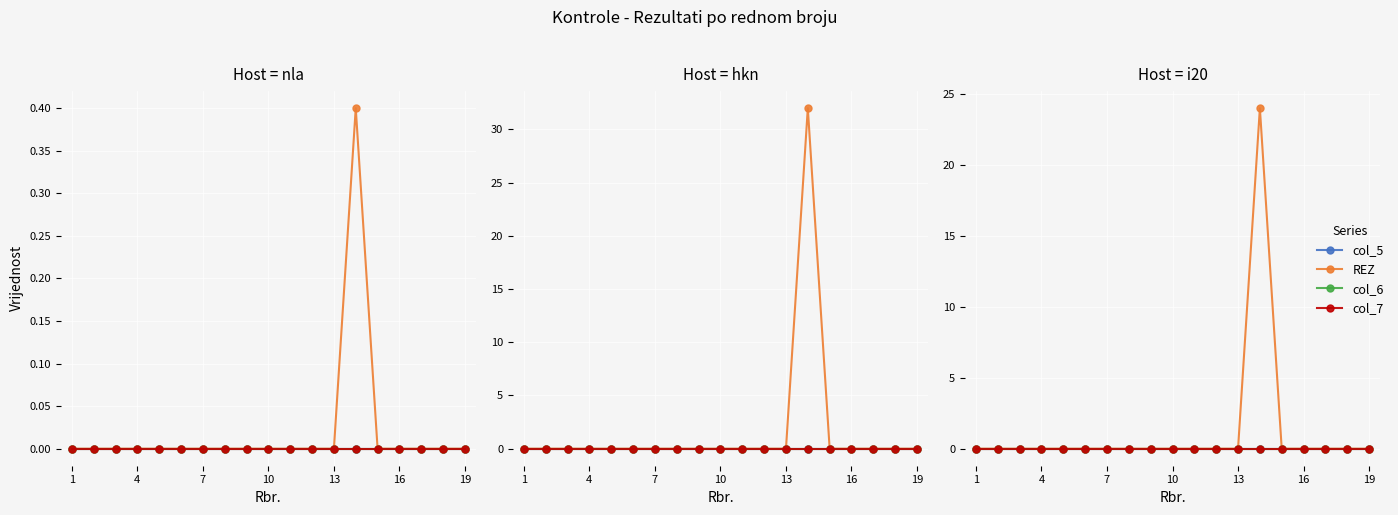

True or false: col_7 and REZ cross at least once.

False